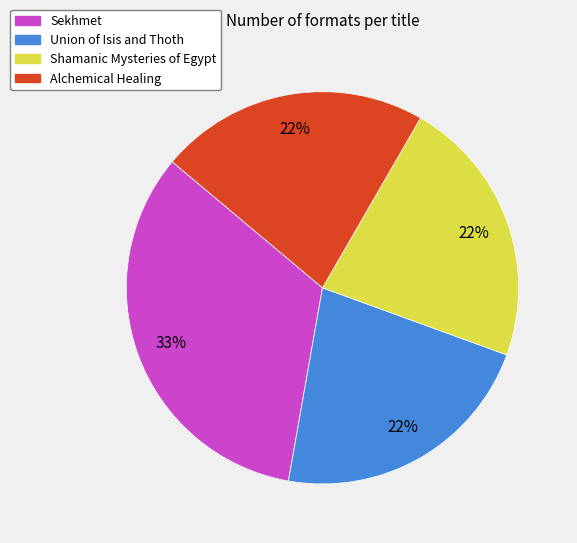

What percentage is the Alchemical Healing slice, to the nearest percent?

22%